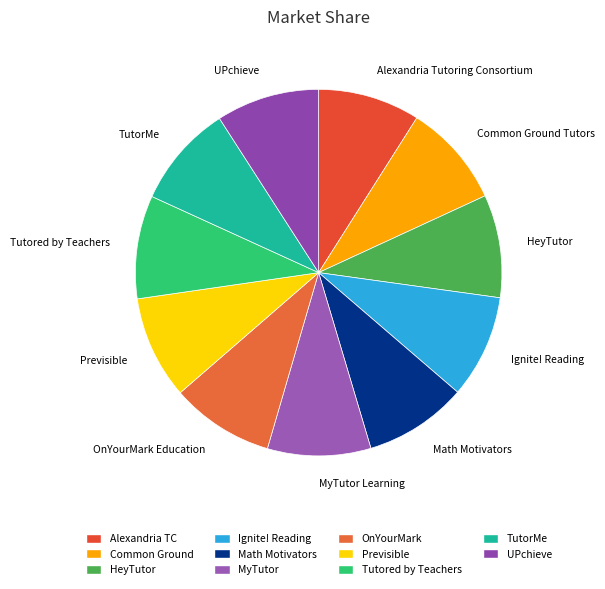

Is there a majority slice in this chart?

No